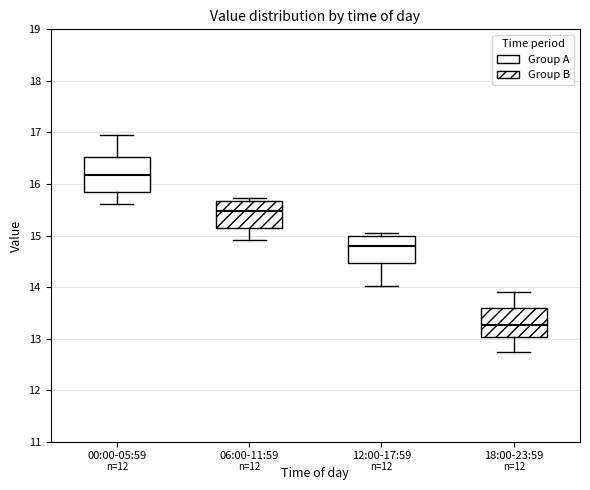

Reading left to right, read every box against the y-axis: the position of its median line, the range the box covers, and the ends of its whiskers. The values are not printed on the chart, so give them approximately, as read against the axis.

00:00-05:59: median 16.2, box 15.9 to 16.5, whiskers 15.6 to 17.0
06:00-11:59: median 15.5, box 15.2 to 15.7, whiskers 14.9 to 15.7 (just above the box's upper edge)
12:00-17:59: median 14.8, box 14.5 to 15.0, whiskers 14.0 to 15.0 (just above the box's upper edge)
18:00-23:59: median 13.3, box 13.0 to 13.6, whiskers 12.8 to 13.9